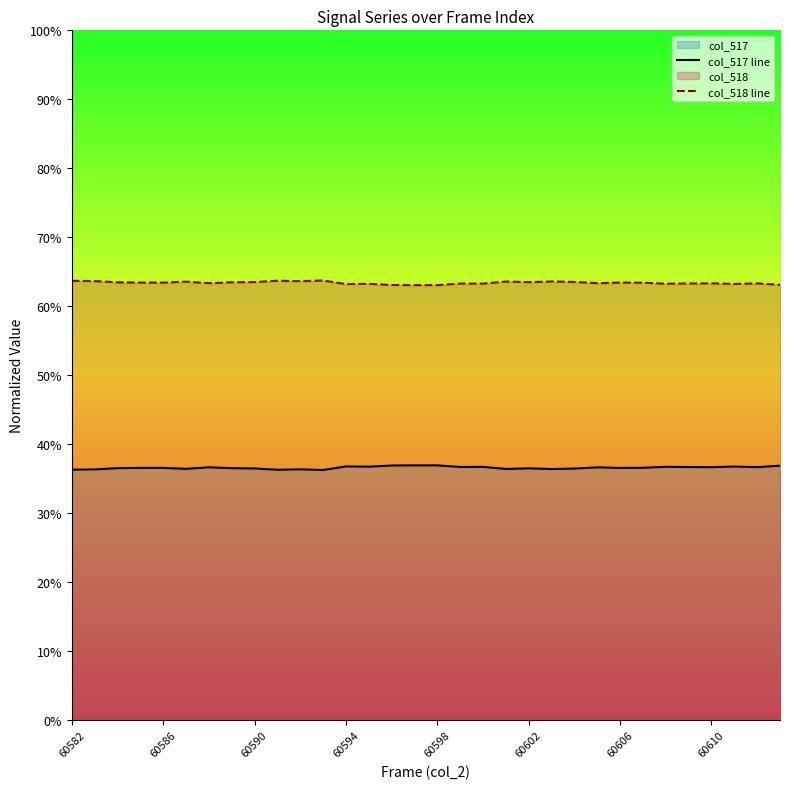

How many distinct data groups are displayed?

2